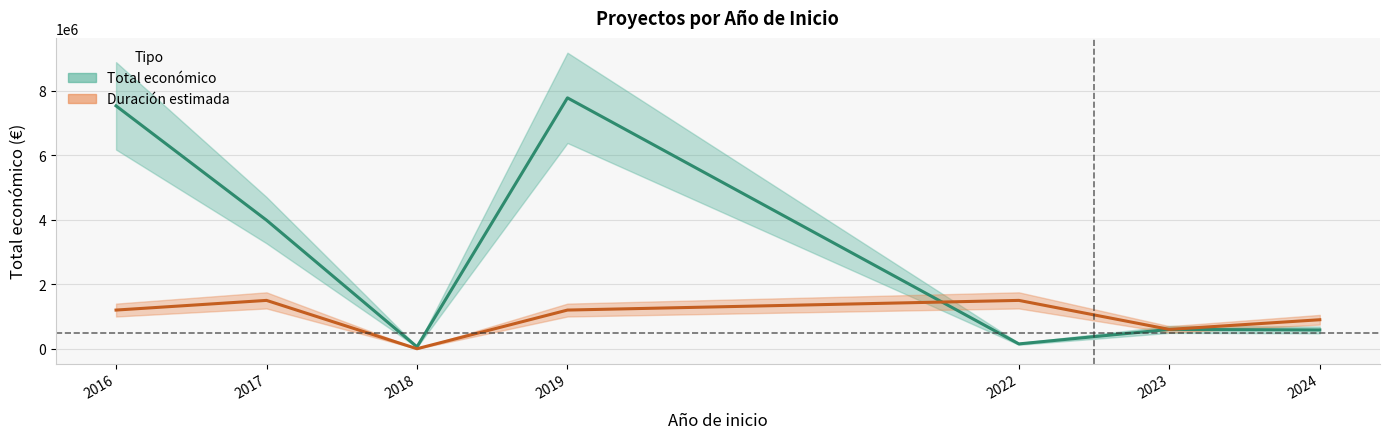

What is the value of the Duración estimada point at the 4th from the left?

1200000